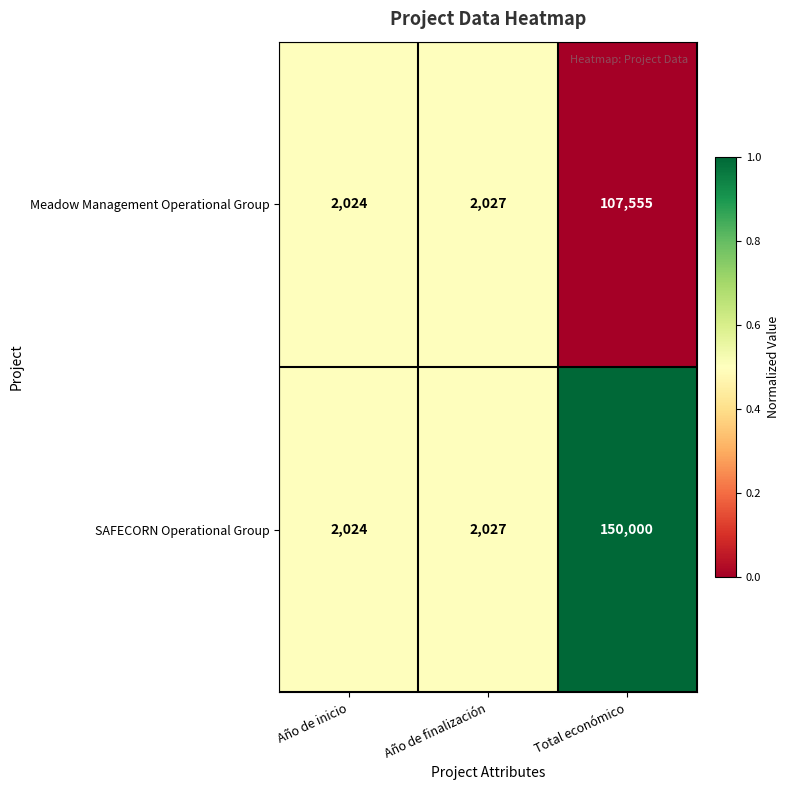

True or false: SAFECORN Operational Group has a value of 2024 at Año de inicio.

True